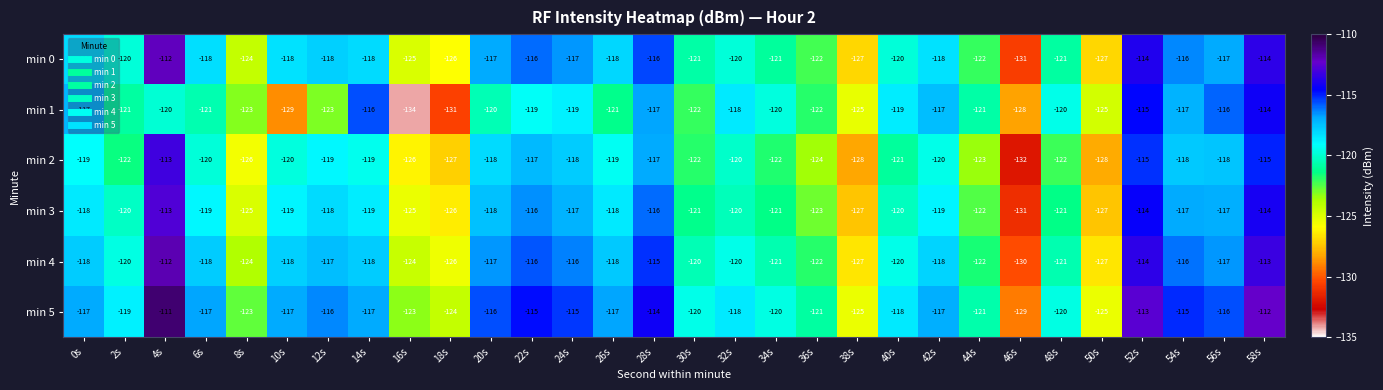

What is the total value across all series at 42s?

-709